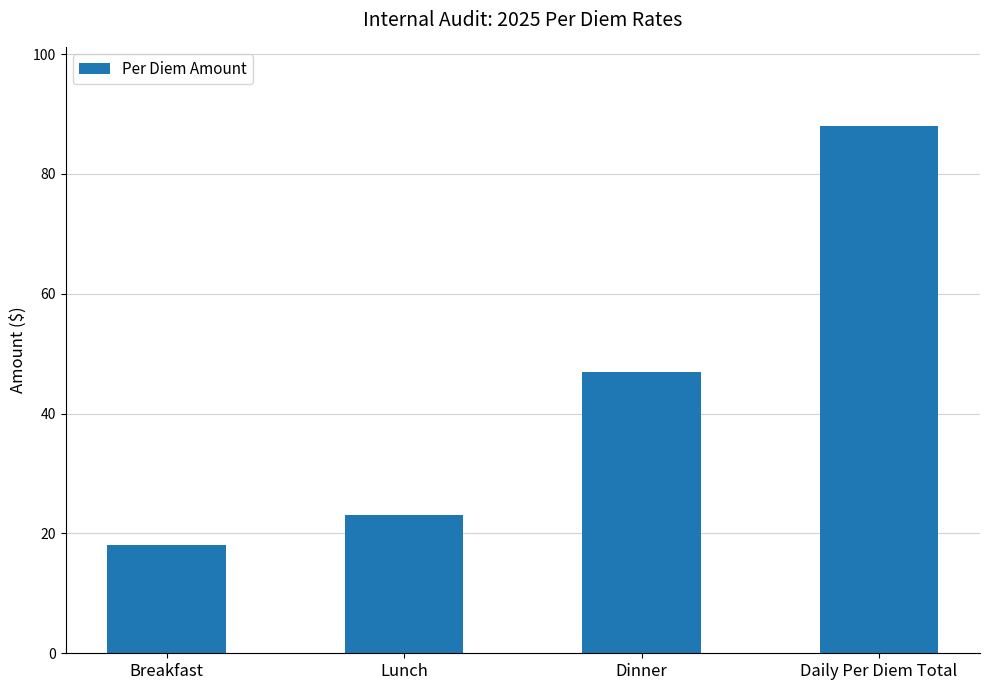

Between Lunch and Daily Per Diem Total, which is larger?

Daily Per Diem Total